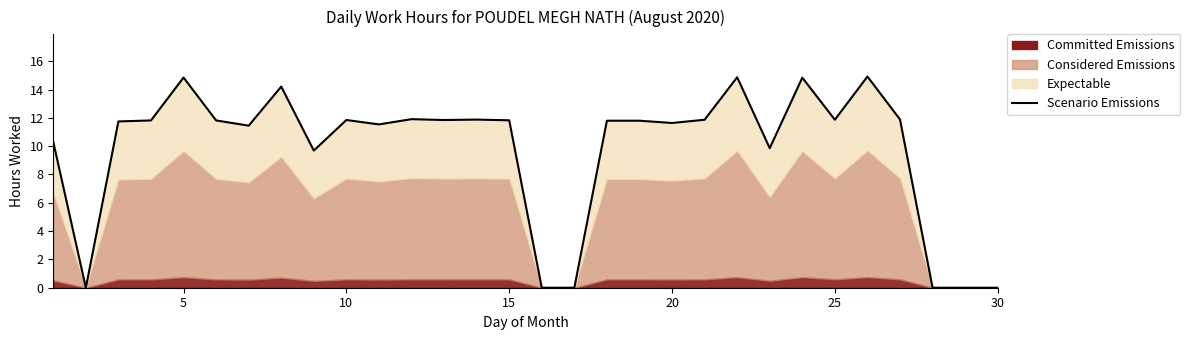

Reading right to left, what are all the values shown in this chart?

0.0	0.0	0.0	11.9	14.9	11.9	14.8	9.9	14.9	11.9	11.6	11.8	11.8	0.0	0.0	11.8	11.9	11.8	11.9	11.5	11.8	9.7	14.2	11.4	11.8	14.8	11.8	11.8	0.0	10.3